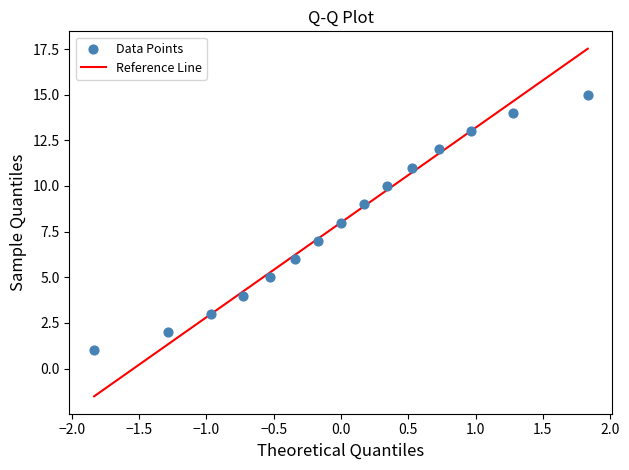

How many points are shown in the scatter plot?

15